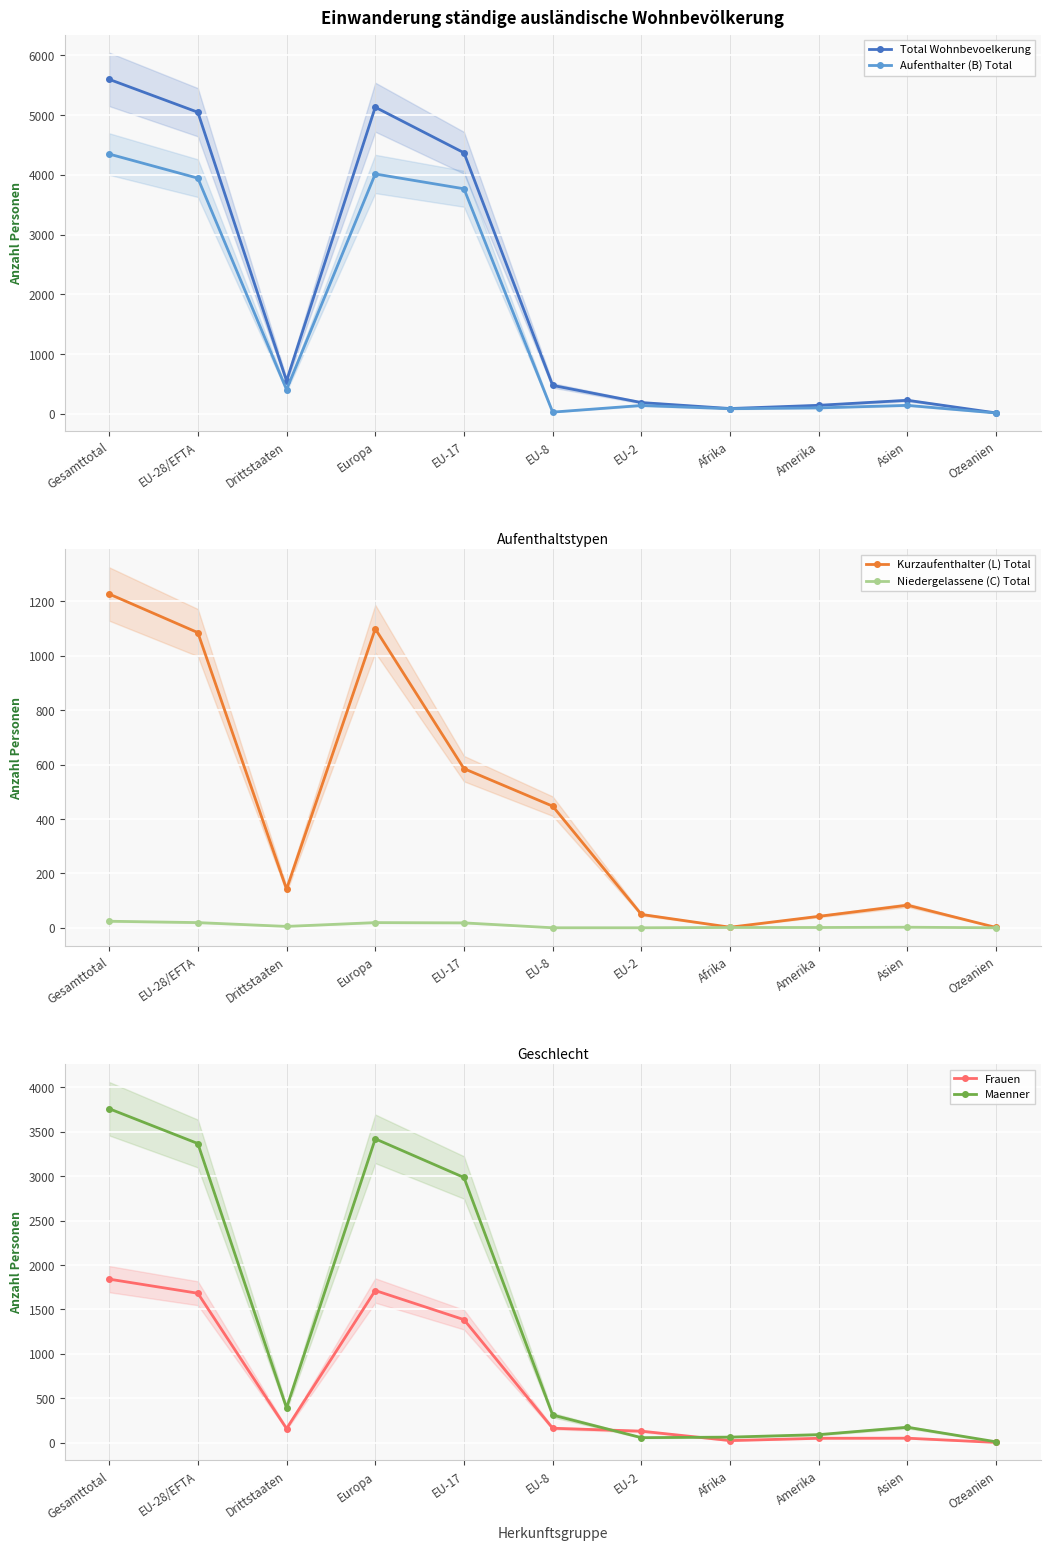

At how many categories does at least one series exceed 3839?

4